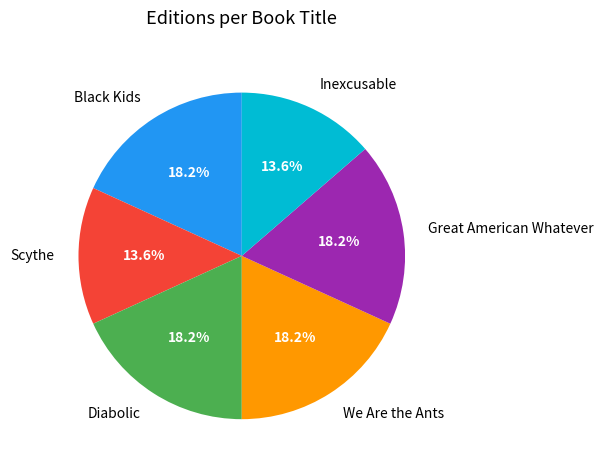

To the nearest percent, what is the difference between the largest and smallest slice percentages?

5%